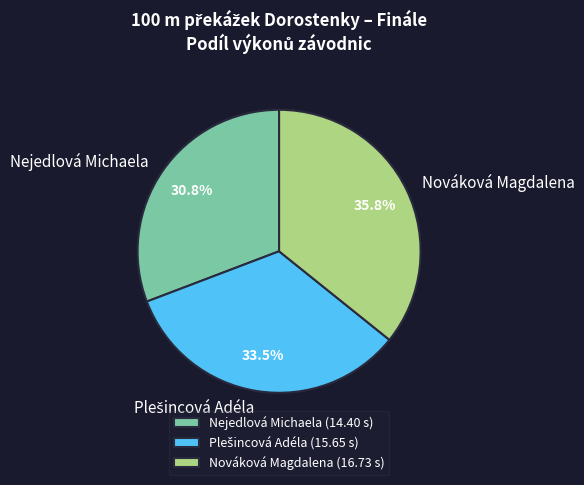

Is it true that Nováková Magdalena is 36% of the pie?

True